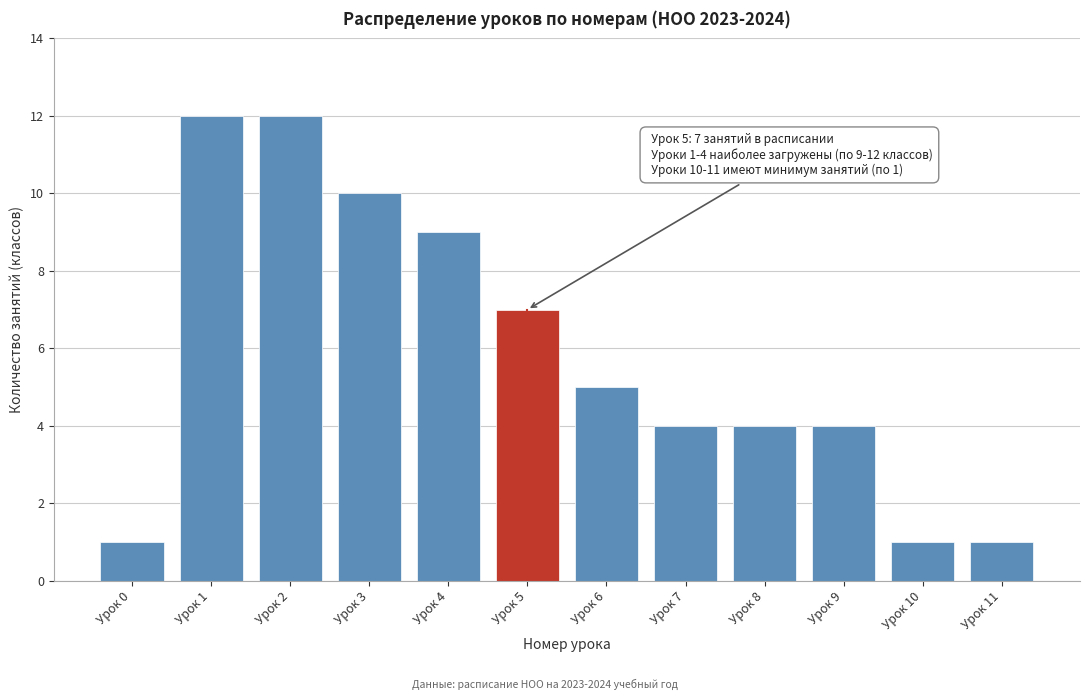

Reading left to right, list all the values displayed in this chart.

1	12	12	10	9	7	5	4	4	4	1	1